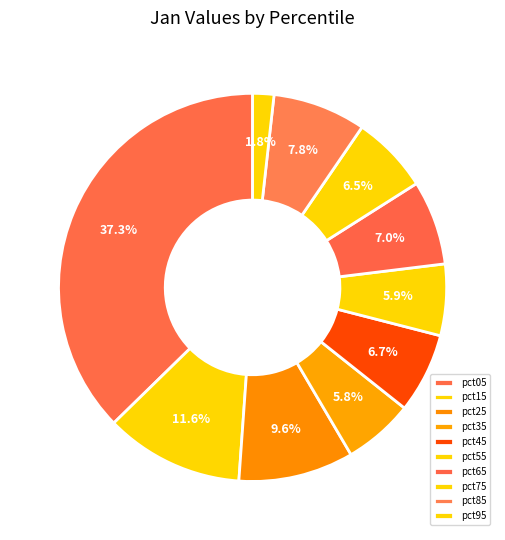

Combined, do pct45 and pct05 account for over 50%?

No